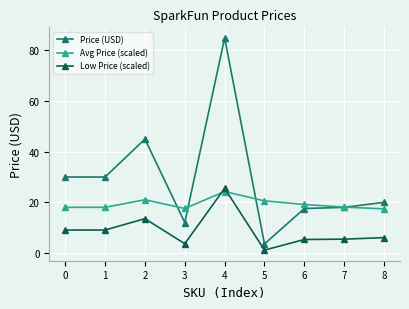

List the series in order of their overall mean, lowest first.

Low Price (scaled), Avg Price (scaled), Price (USD)